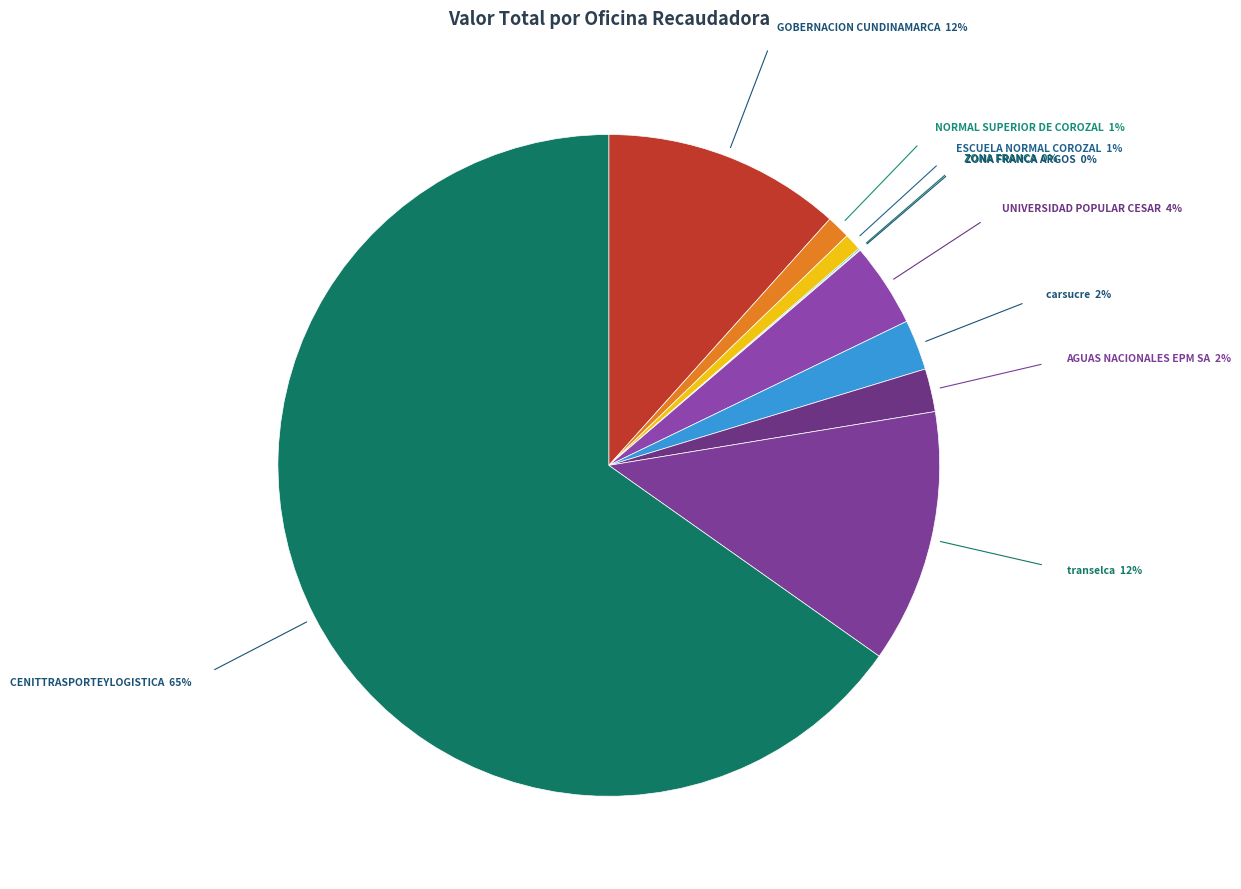

Is it true that GOBERNACION CUNDINAMARCA is 12% of the pie?

True